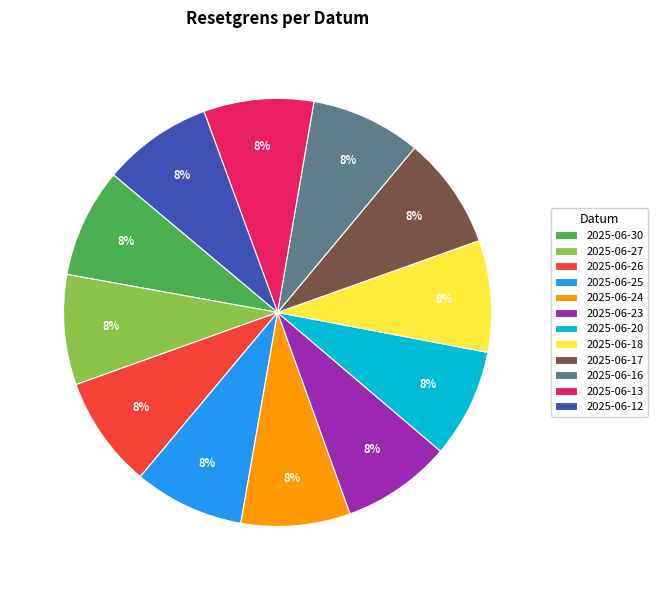

Approximately how many times larger is the value at 2025-06-27 compared to 2025-06-18?

1.0